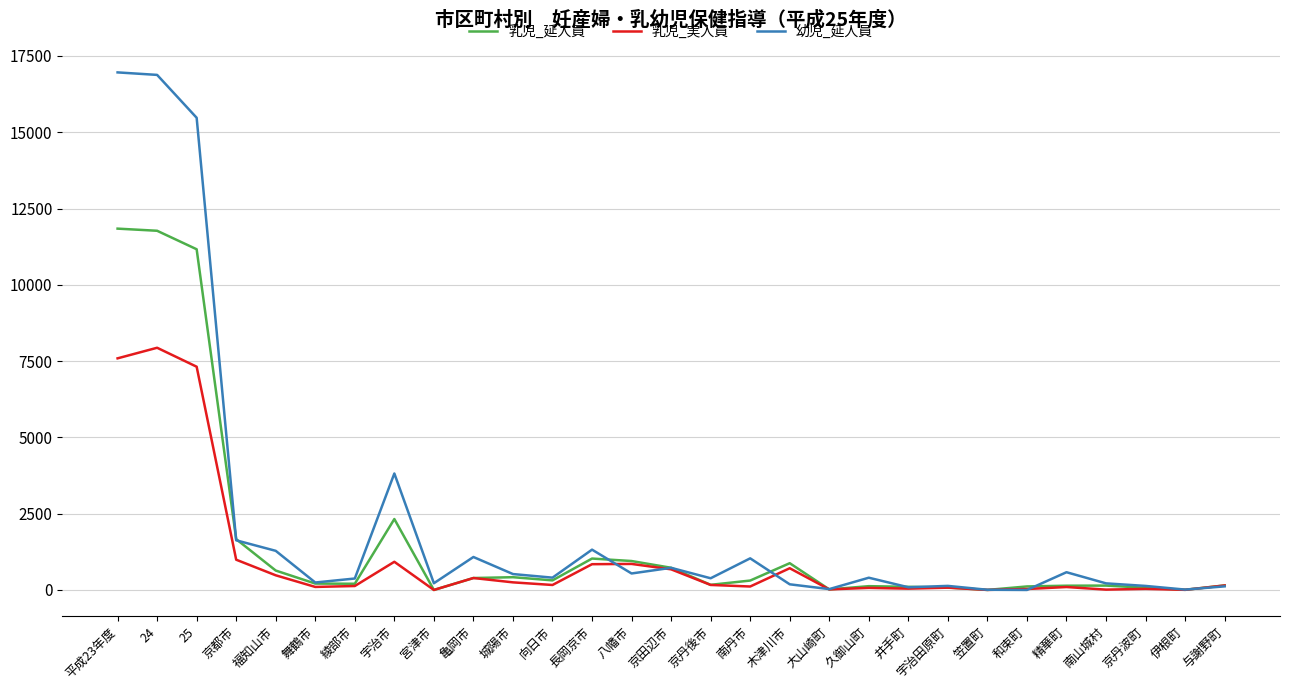

Where is 幼児_延人員 nearest to the value 8480?

宇治市